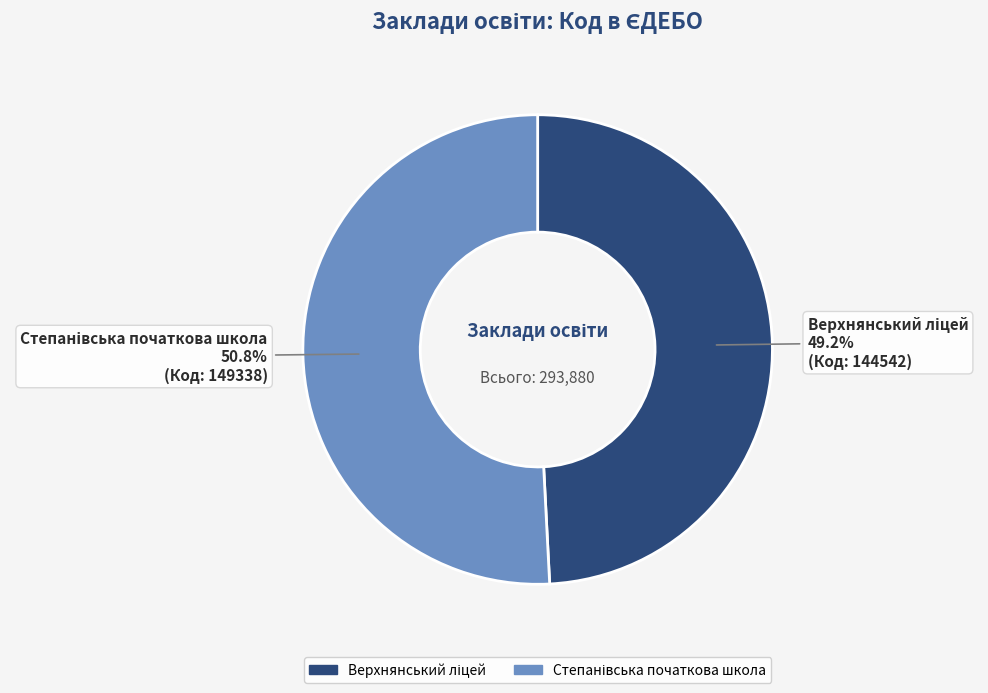

How many segments does this pie chart have?

2